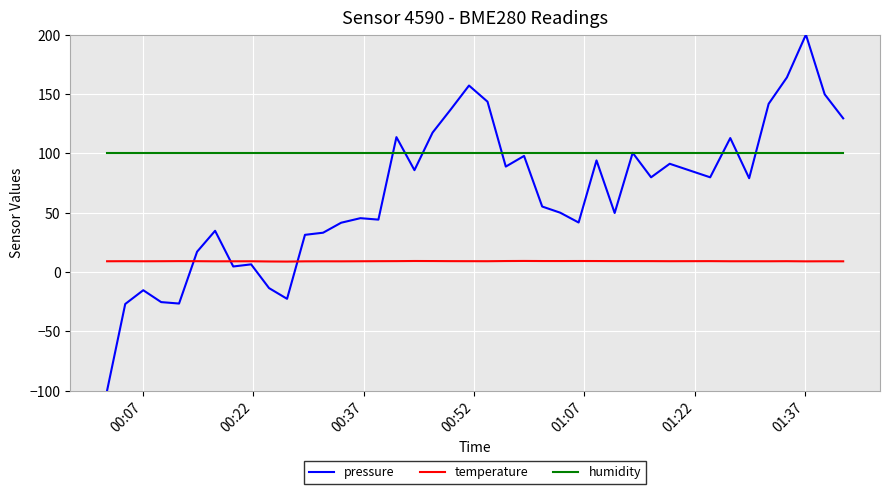

True or false: humidity and temperature cross at least once.

False